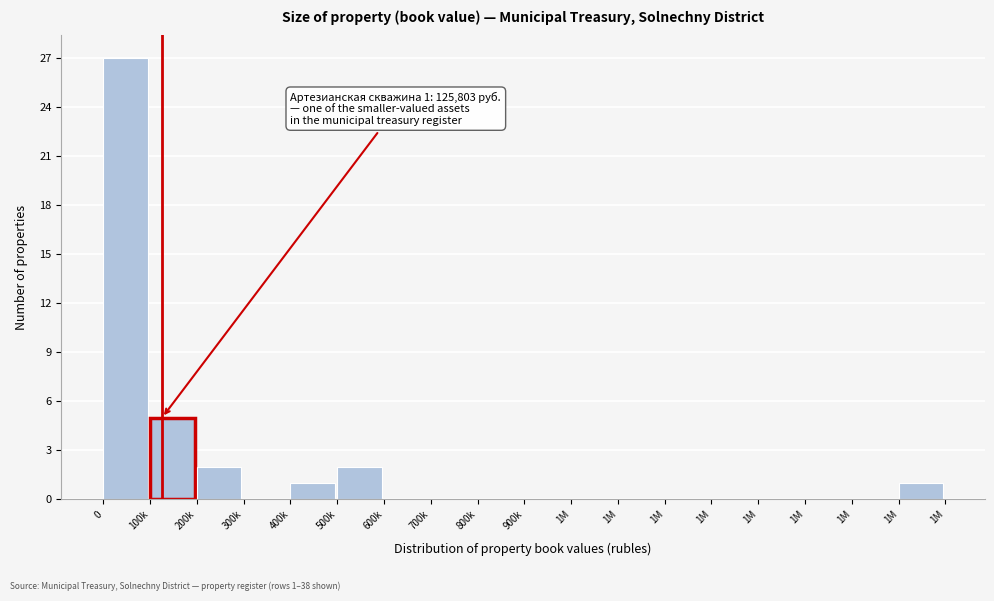

How many categories are shown in the chart?

18